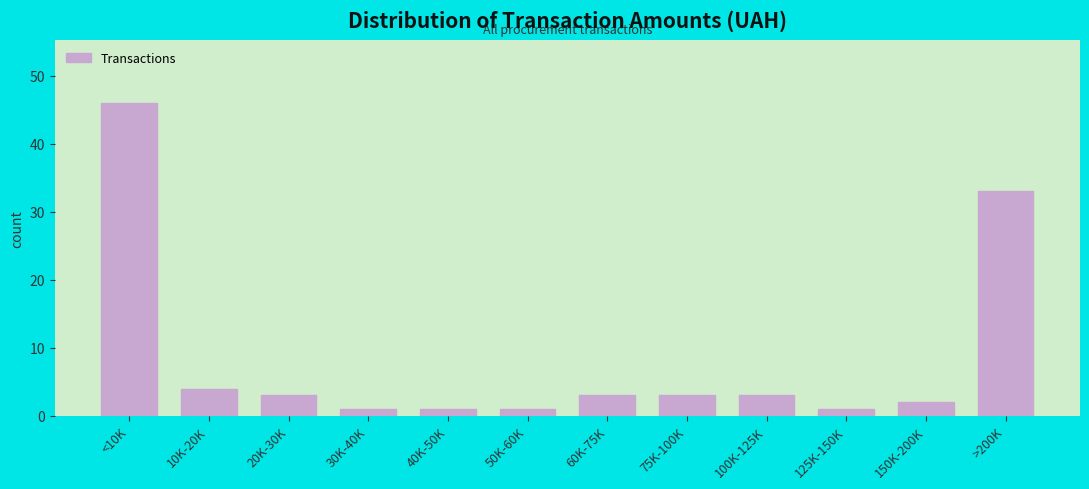

Reading right to left, extract all data points from this chart.

>200K=33	150K-200K=2	125K-150K=1	100K-125K=3	75K-100K=3	60K-75K=3	50K-60K=1	40K-50K=1	30K-40K=1	20K-30K=3	10K-20K=4	<10K=46